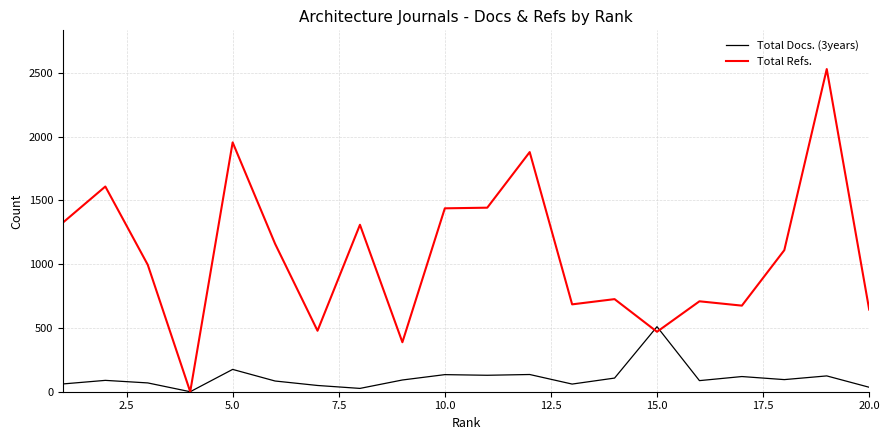

List the series in order of their peak value, highest first.

Total Refs., Total Docs. (3years)